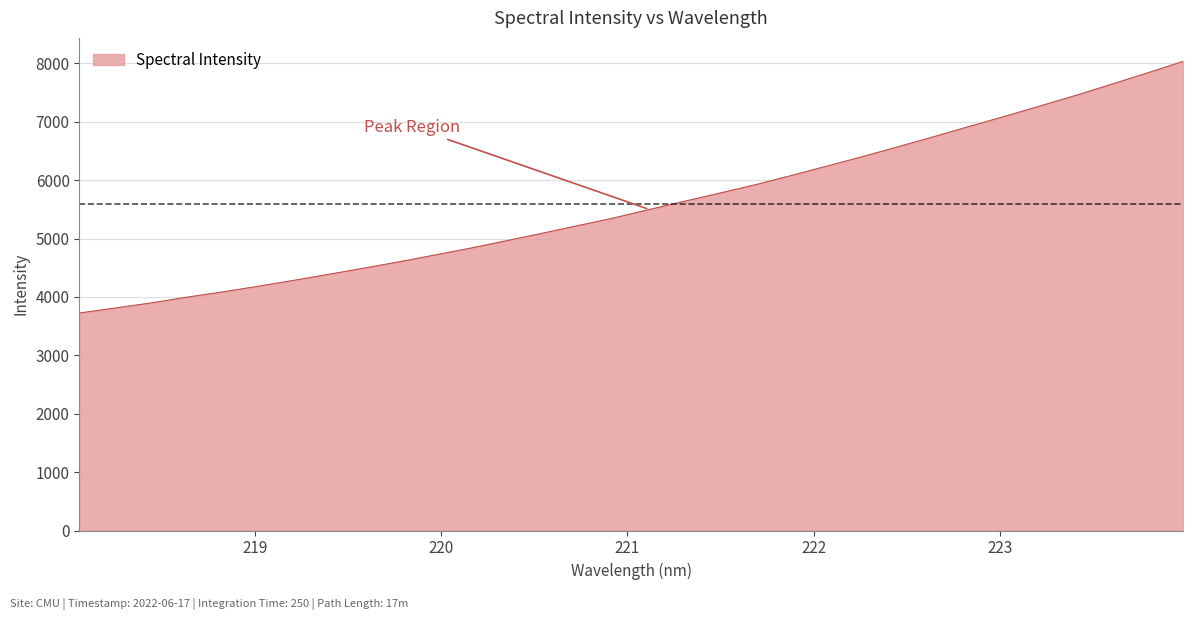

What is the maximum value shown in the chart?

8036.3